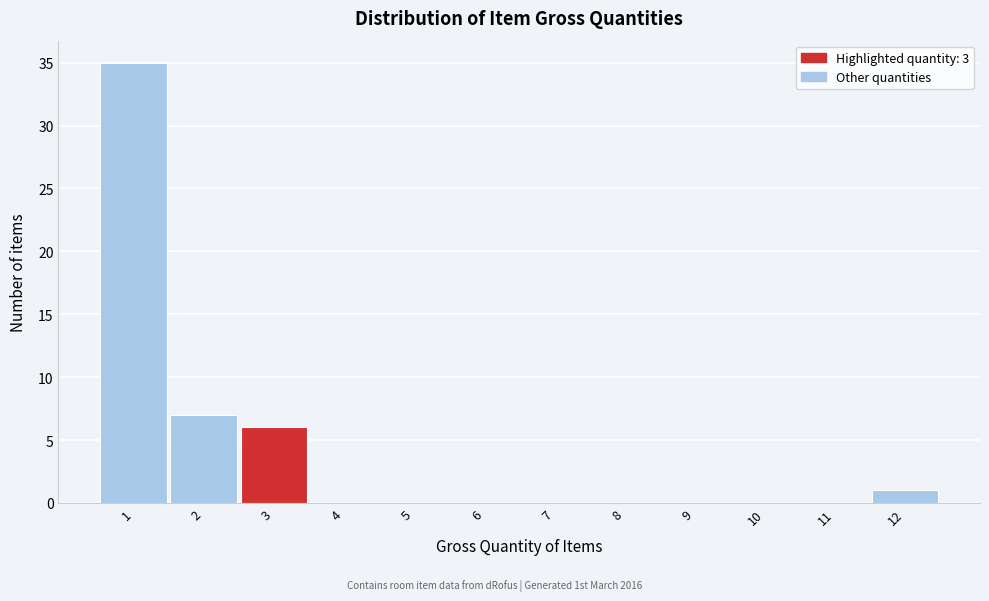

How tall is the bar that spans 2.5 to 3.5 on the x-axis? The values are not printed on the chart, so give them approximately, as read against the axis.

6